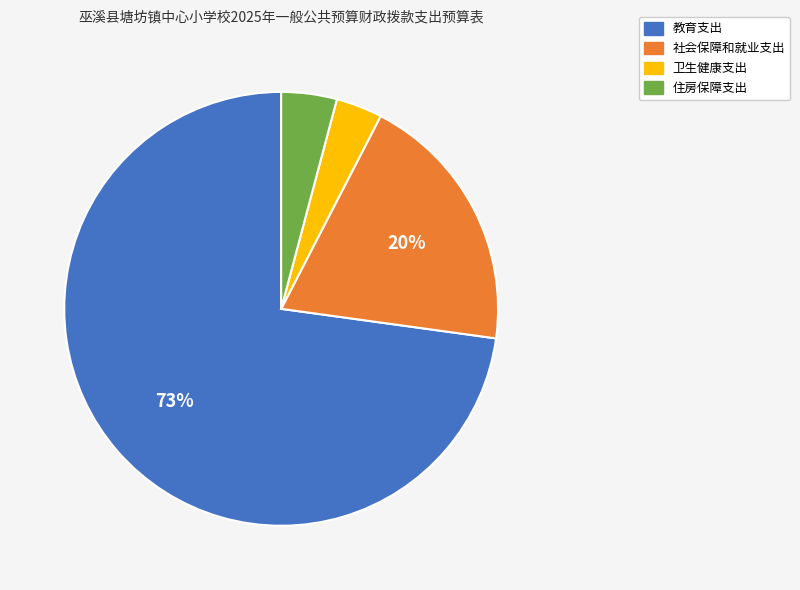

What percentage is the 教育支出 slice, to the nearest percent?

73%